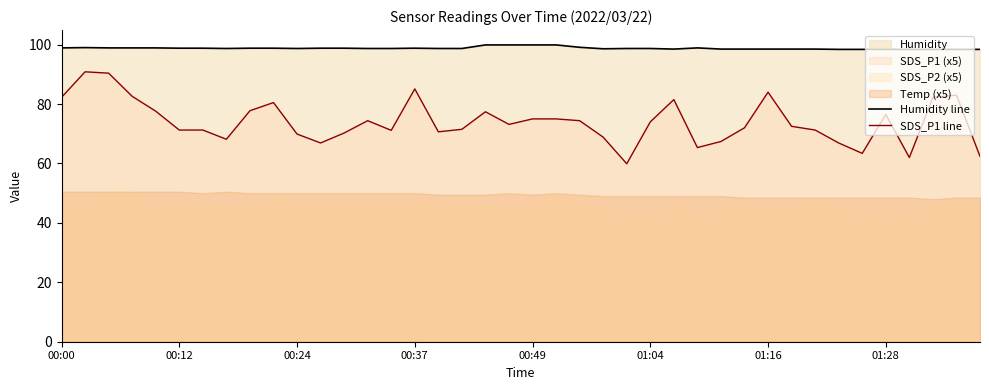

What is the maximum value for SDS_P1 line?

90.9